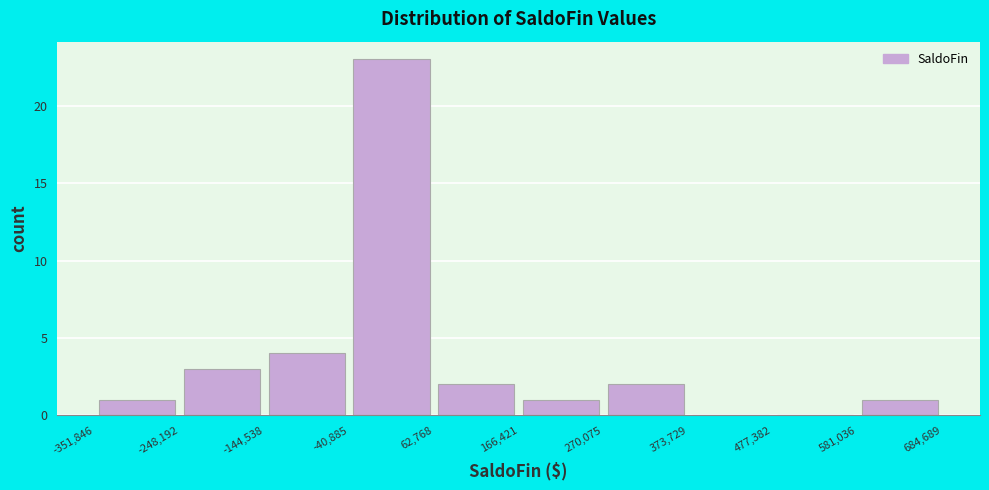

Which range on the x-axis has the tallest bar?

-40,885 to 62,768